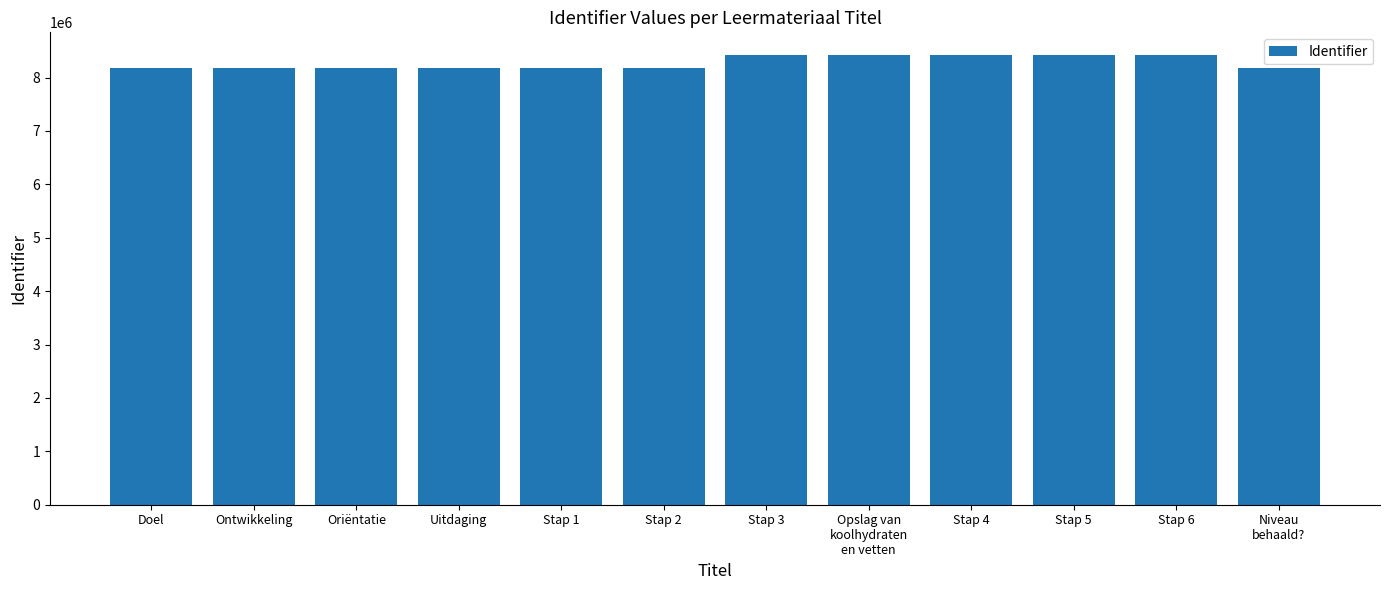

What is the value of the 7th bar from the left?

8424033